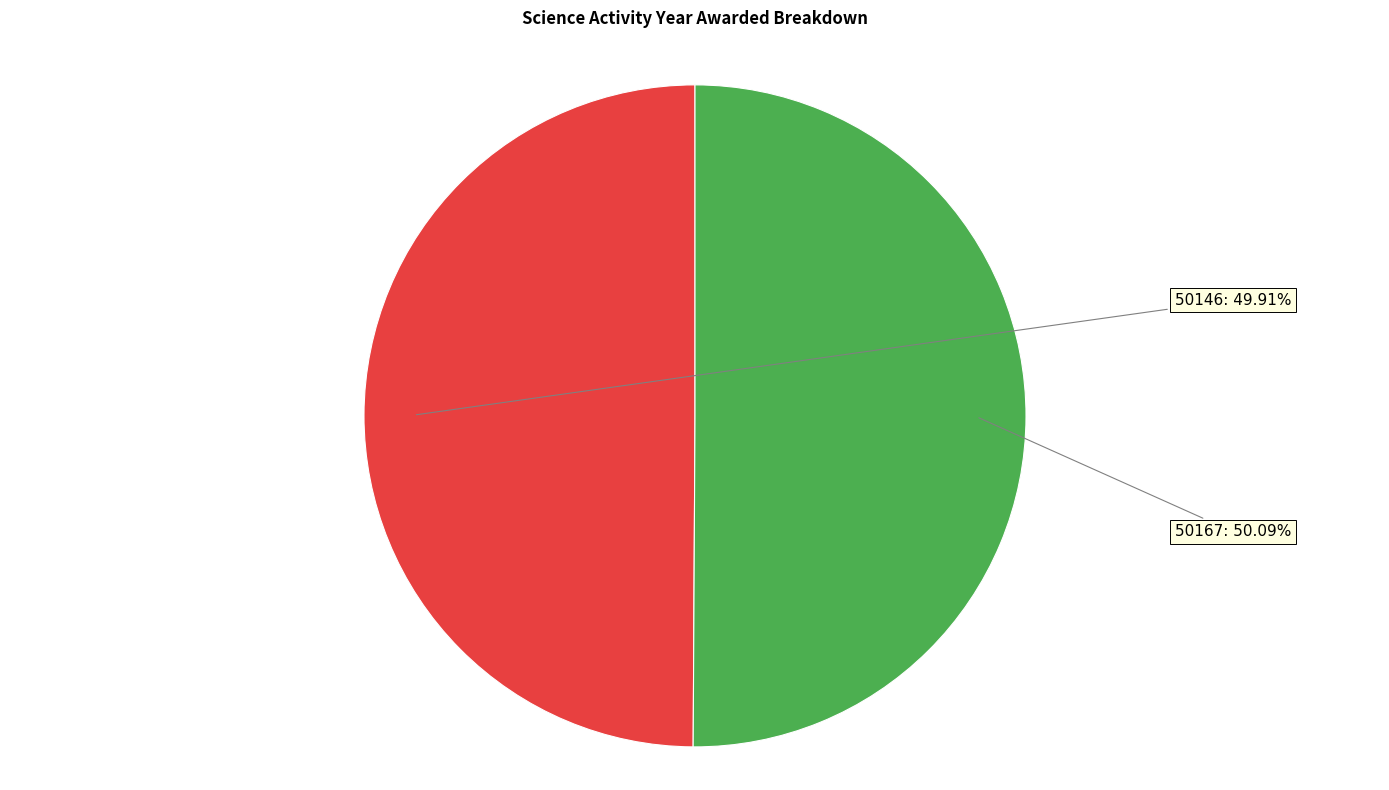

Do 50146 and 50167 together represent more than half of the pie?

Yes